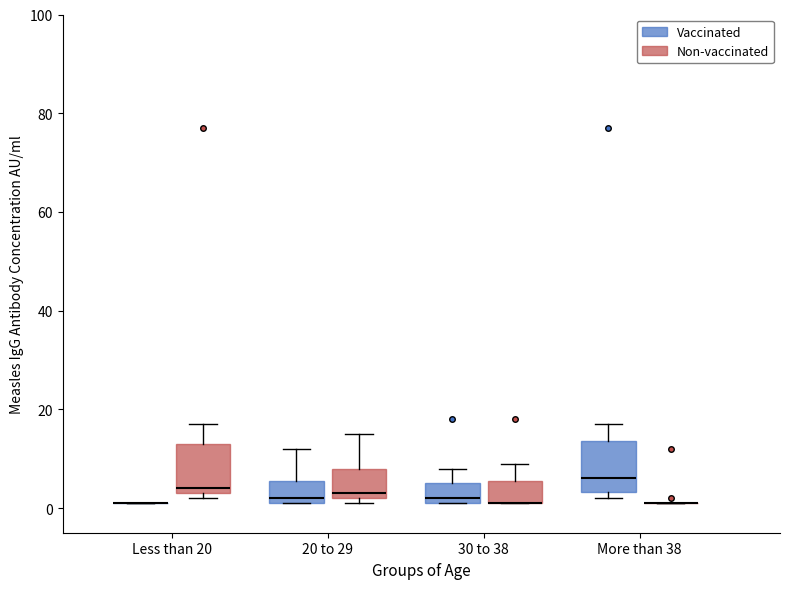

Reading left to right, read every box against the y-axis: the position of its median line, the range the box covers, and the ends of its whiskers. The values are not printed on the chart, so give them approximately, as read against the axis.

Less than 20 (Vaccinated): box collapsed to a line at 2, whiskers 2 to 2
Less than 20 (Non-vaccinated): median 4 (just above the box's lower edge), box 4 to 14, whiskers 2 to 18
20 to 29 (Vaccinated): median 2 (just above the box's lower edge), box 2 to 6, whiskers 2 to 12
20 to 29 (Non-vaccinated): median 4, box 2 to 8, whiskers 2 (just below the box's lower edge) to 16
30 to 38 (Vaccinated): median 2 (just above the box's lower edge), box 2 to 6, whiskers 2 to 8
30 to 38 (Non-vaccinated): median 2 (drawn on the box's lower edge), box 2 to 6, whiskers 2 to 10
More than 38 (Vaccinated): median 6, box 4 to 14, whiskers 2 to 18
More than 38 (Non-vaccinated): box collapsed to a line at 2, whiskers 2 to 2